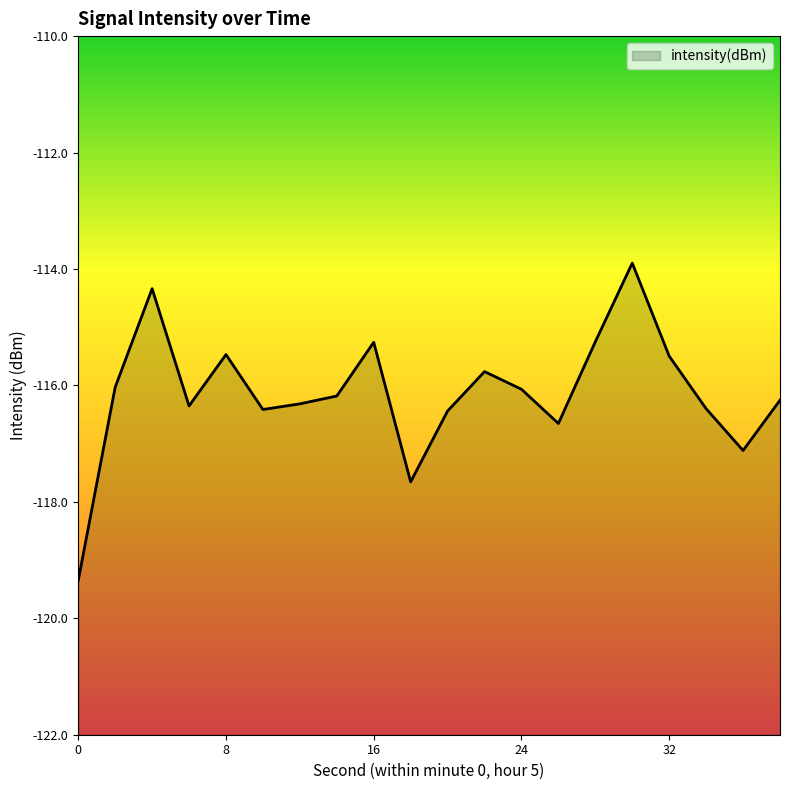

Where does the data first go above -116?

4